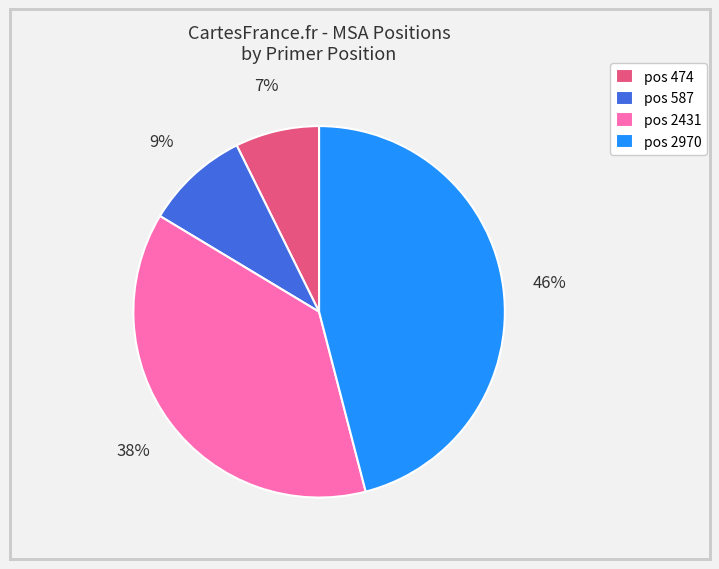

True or false: pos 587 accounts for 19% of the total.

False